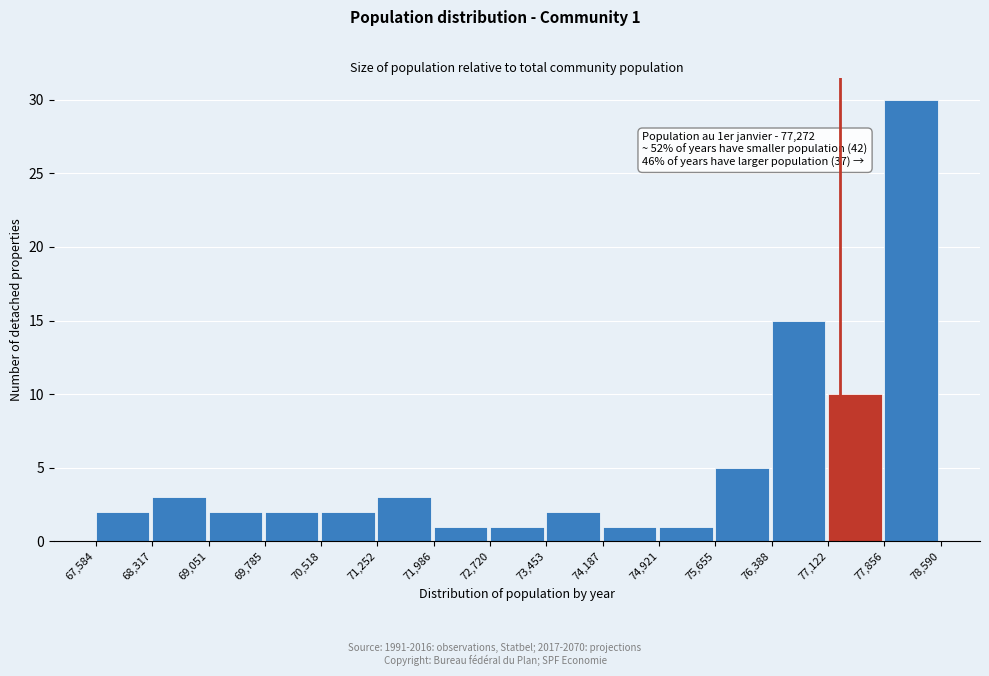

Over which range of the x-axis is the bar tallest?

77,856 to 78,590